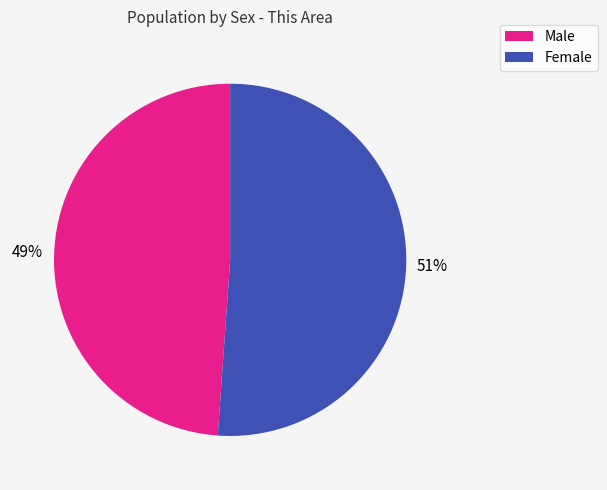

To the nearest percent, what is the difference between the largest and smallest slice percentages?

2%